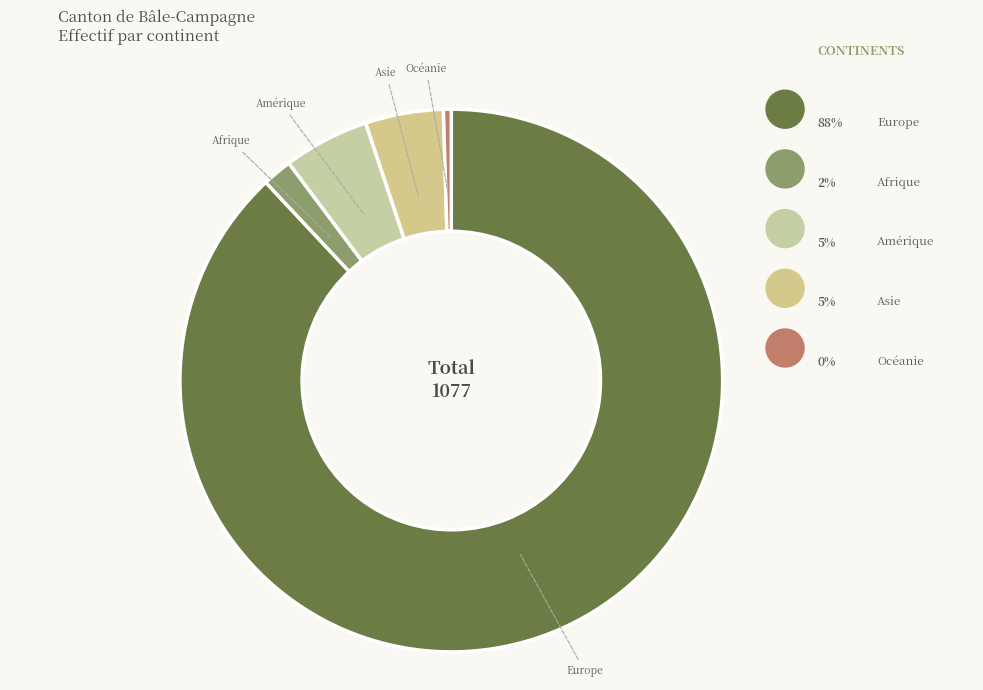

Which category has the smallest portion of the pie?

Océanie